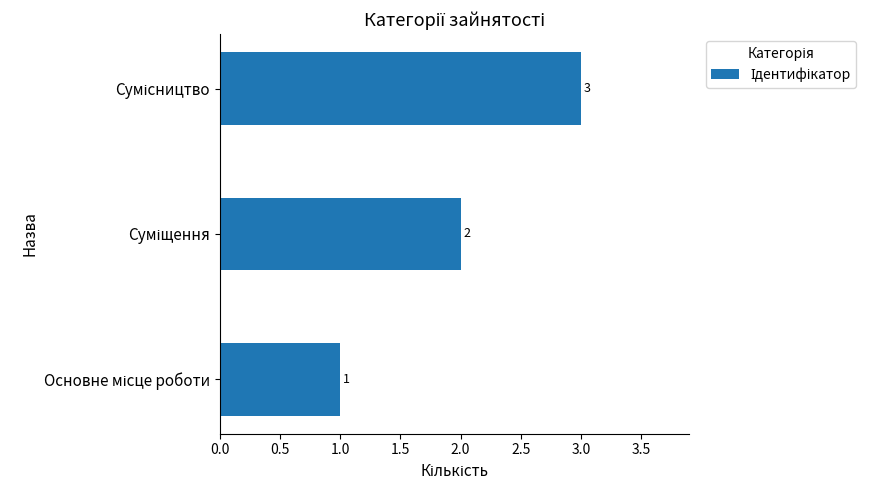

What is the maximum value shown in the chart?

3